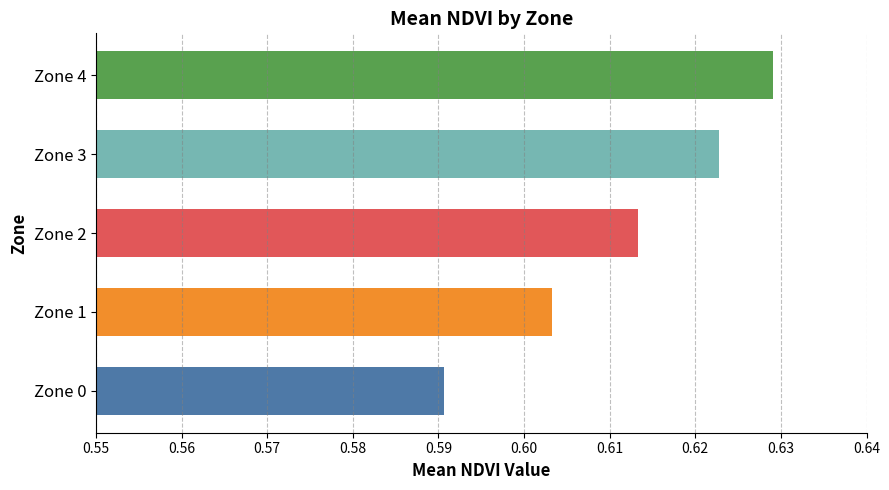

Are the bars grouped side by side (vs. stacked)?

No